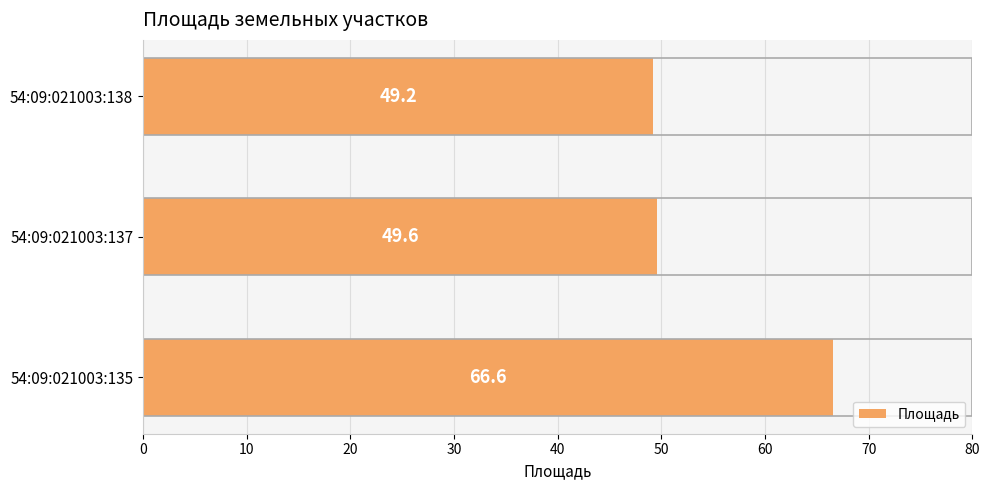

Rank the categories by value from lowest to highest.

54:09:021003:138, 54:09:021003:137, 54:09:021003:135